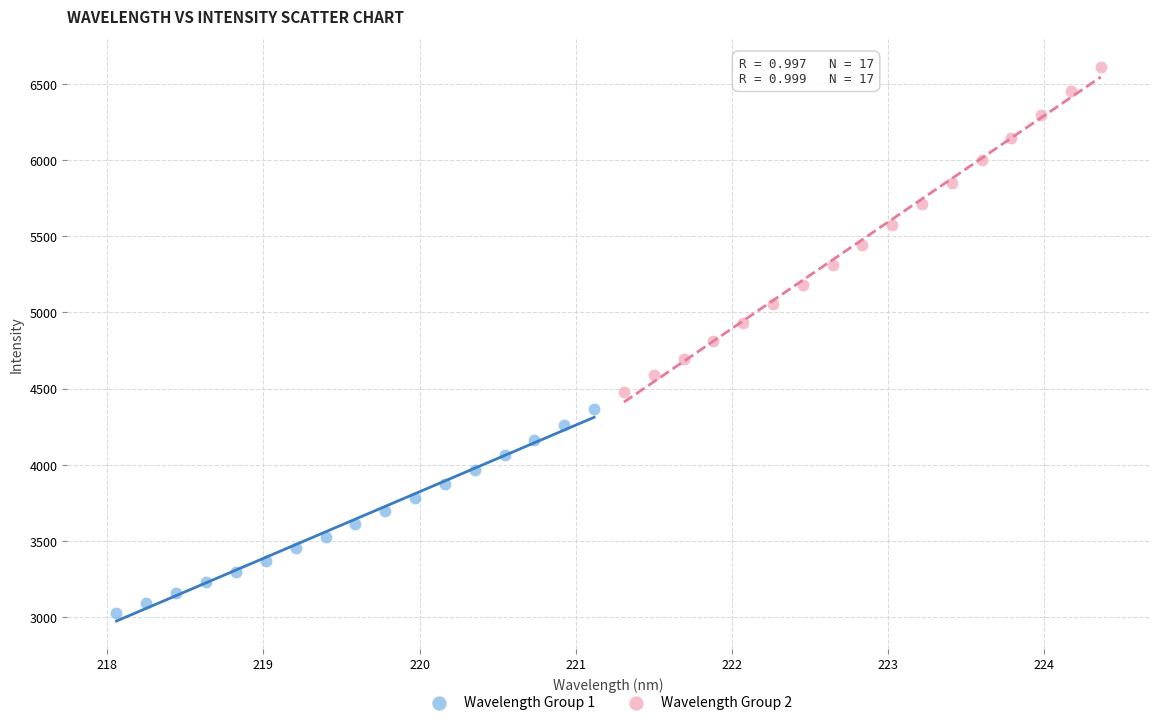

Which series contains the highest Y value?

Wavelength Group 2